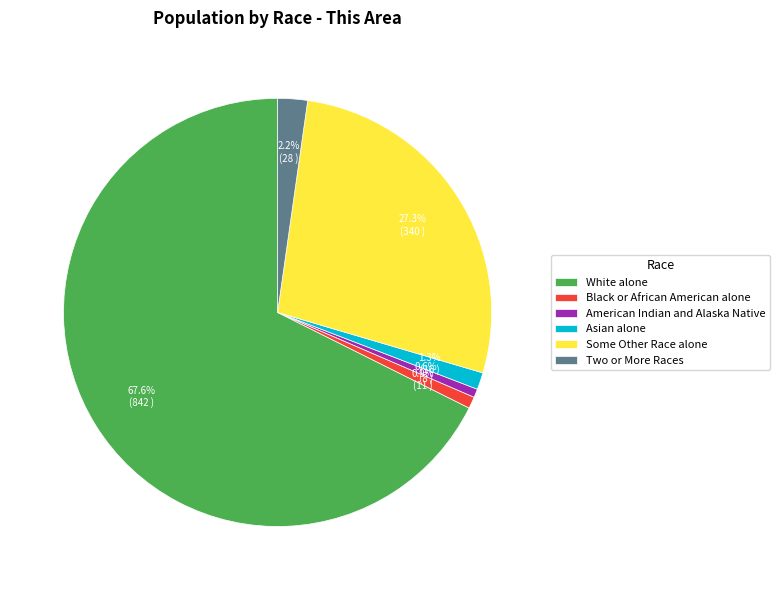

How much of the chart is everything except Asian alone?

98.7%